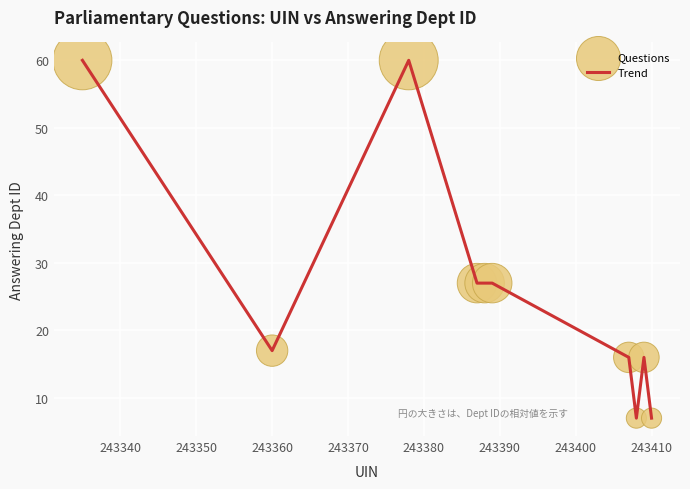

What is the difference between the maximum and minimum values?

53